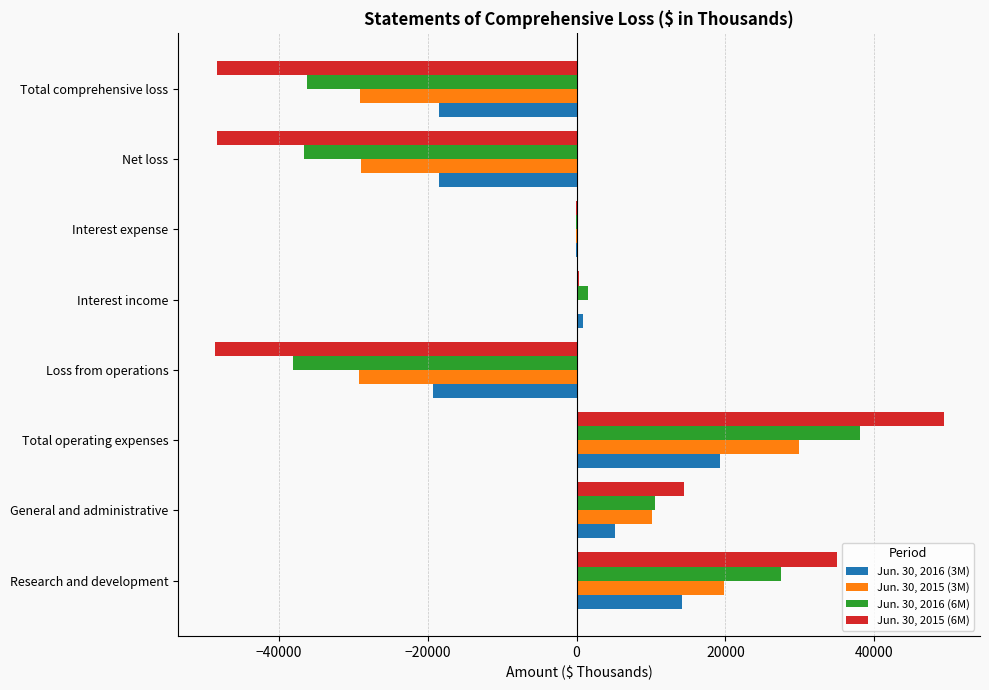

True or false: Jun. 30, 2016 (6M) has a value of 38028 at Total operating expenses.

True